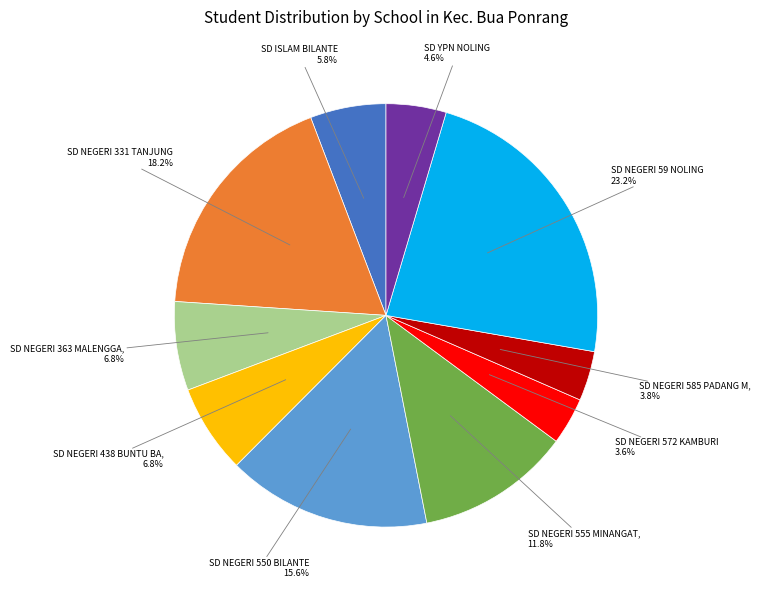

Is there any slice that represents more than half of the pie?

No